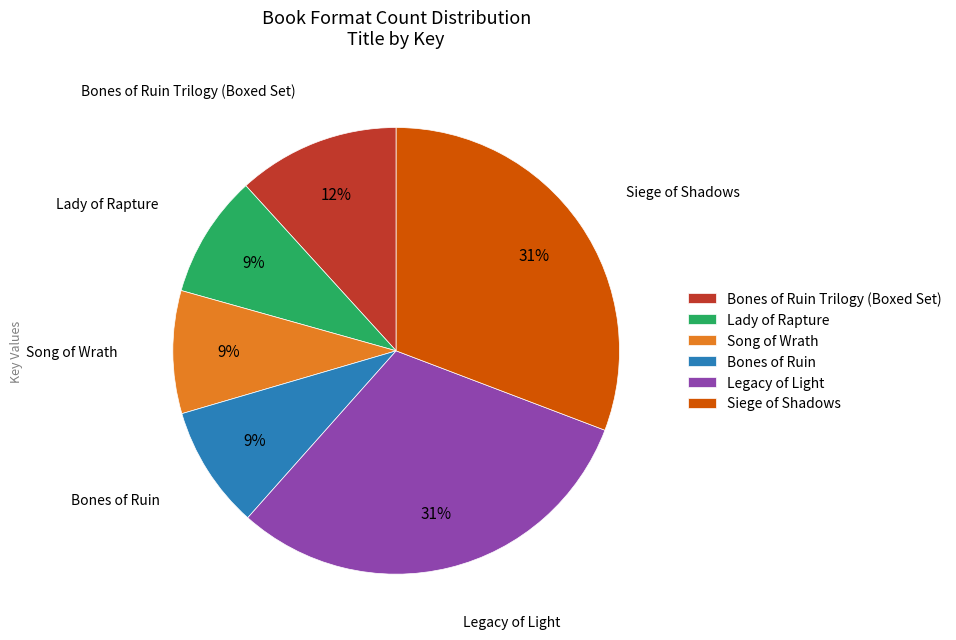

Which has a higher value, Bones of Ruin Trilogy (Boxed Set) or Legacy of Light?

Legacy of Light